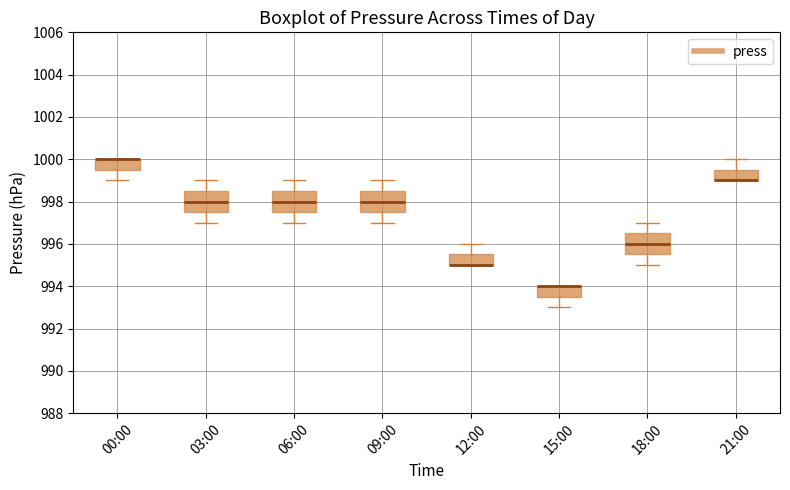

Reading left to right, transcribe this box plot: for each box, give where its median line is, the range the box spans, and where its two whiskers end, as read against the y-axis. The values are not printed on the chart, so give them approximately, as read against the axis.

00:00: median 1000.0 (drawn on the box's upper edge), box 999.6 to 1000.0, whiskers 999.0 to 1000.0
03:00: median 998.0, box 997.6 to 998.6, whiskers 997.0 to 999.0
06:00: median 998.0, box 997.6 to 998.6, whiskers 997.0 to 999.0
09:00: median 998.0, box 997.6 to 998.6, whiskers 997.0 to 999.0
12:00: median 995.0 (drawn on the box's lower edge), box 995.0 to 995.6, whiskers 995.0 to 996.0
15:00: median 994.0 (drawn on the box's upper edge), box 993.6 to 994.0, whiskers 993.0 to 994.0
18:00: median 996.0, box 995.6 to 996.6, whiskers 995.0 to 997.0
21:00: median 999.0 (drawn on the box's lower edge), box 999.0 to 999.6, whiskers 999.0 to 1000.0